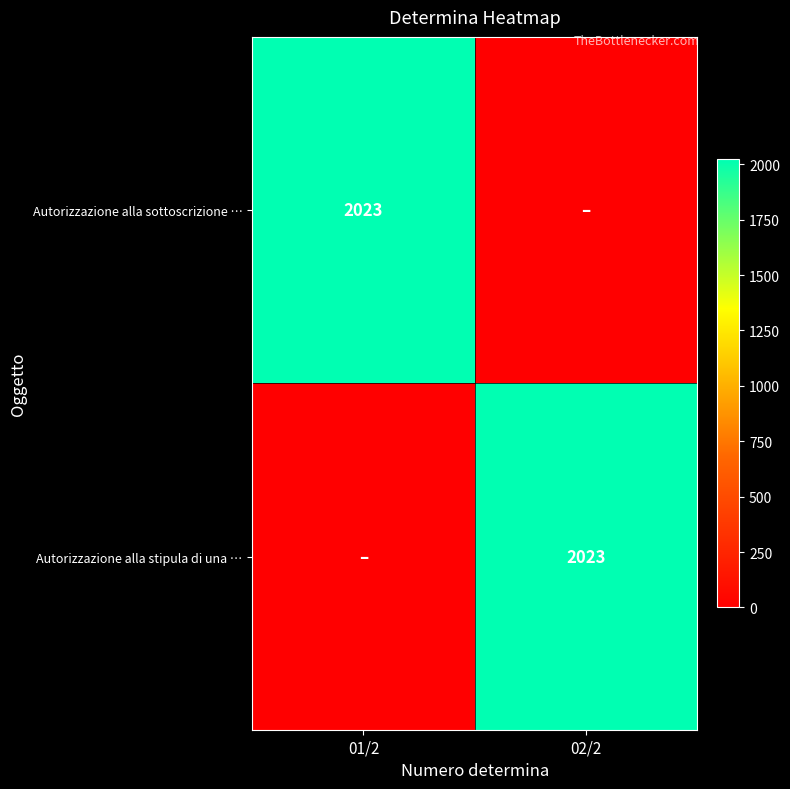

Count the number of data series in this chart.

2